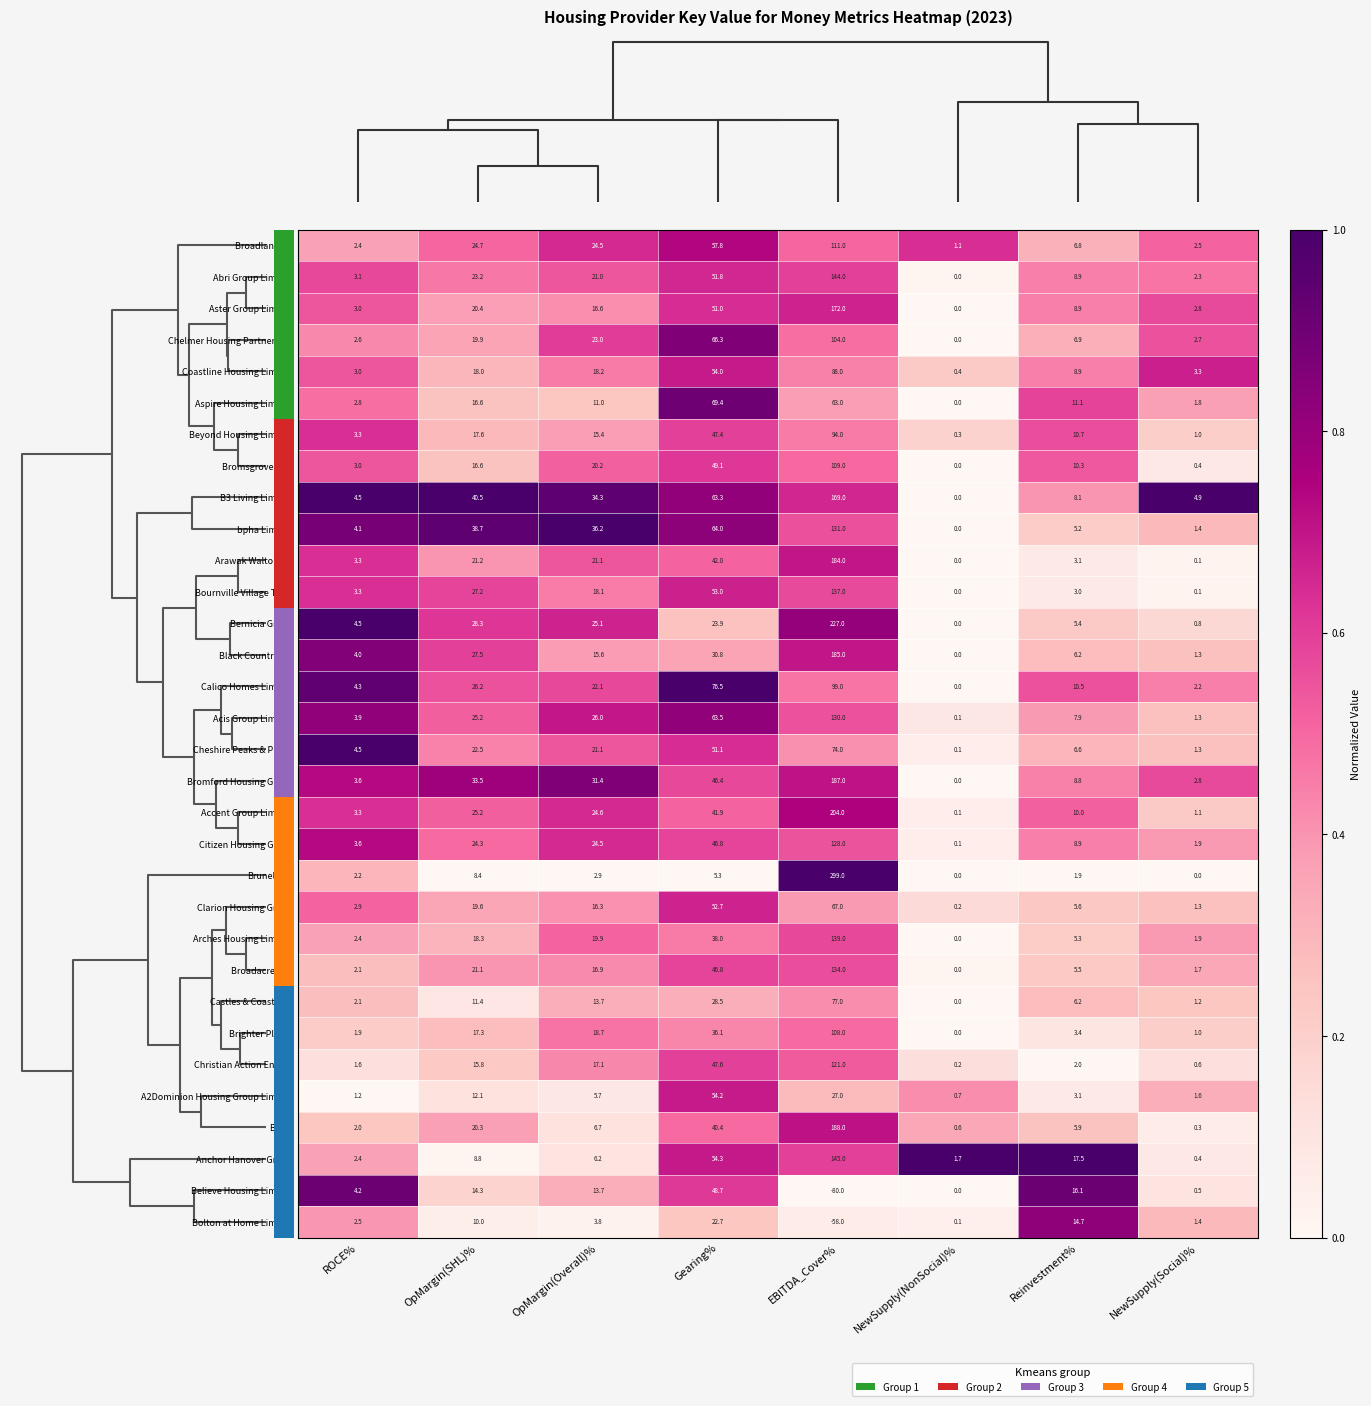

List the labels in order of BCHA value, smallest first.

NewSupply(Social)%, NewSupply(NonSocial)%, ROCE%, Reinvestment%, OpMargin(Overall)%, OpMargin(SHL)%, Gearing%, EBITDA_Cover%